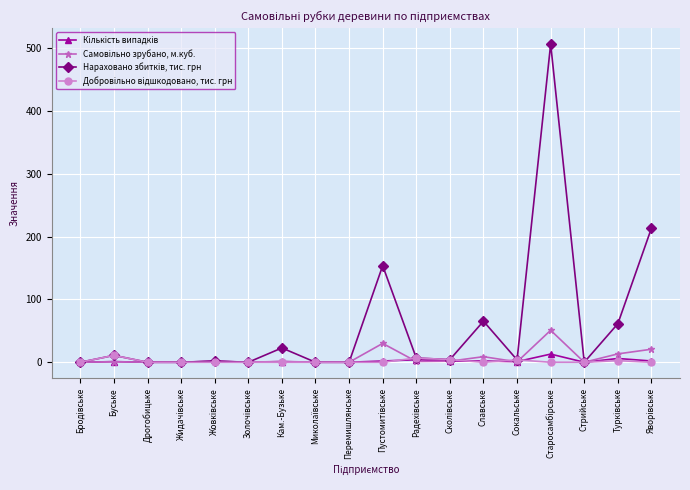

What is the maximum value shown in the chart?

506.1